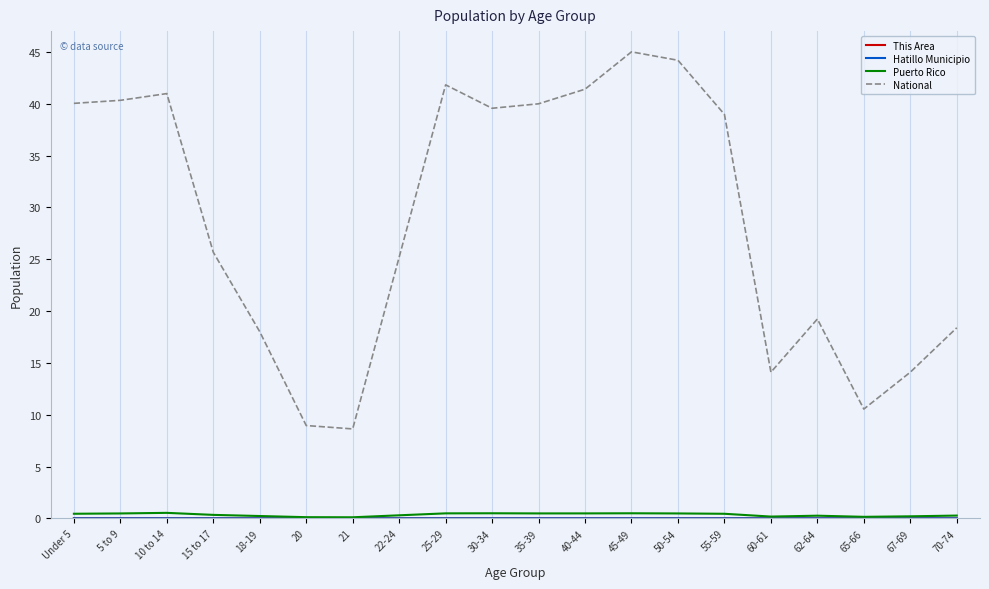

True or false: Puerto Rico and National cross at least once.

False